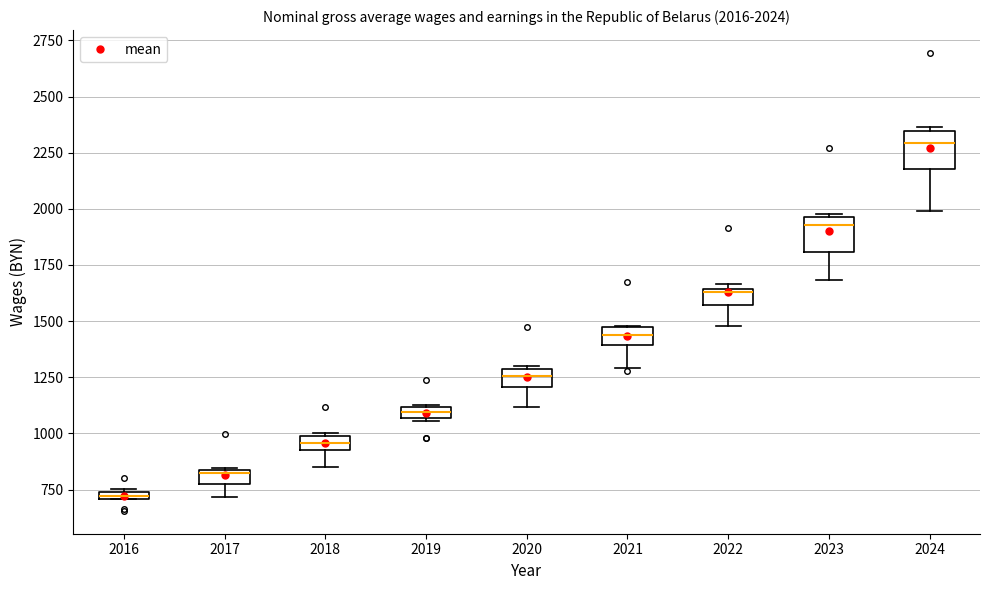

Which box has the lowest median line?

2016